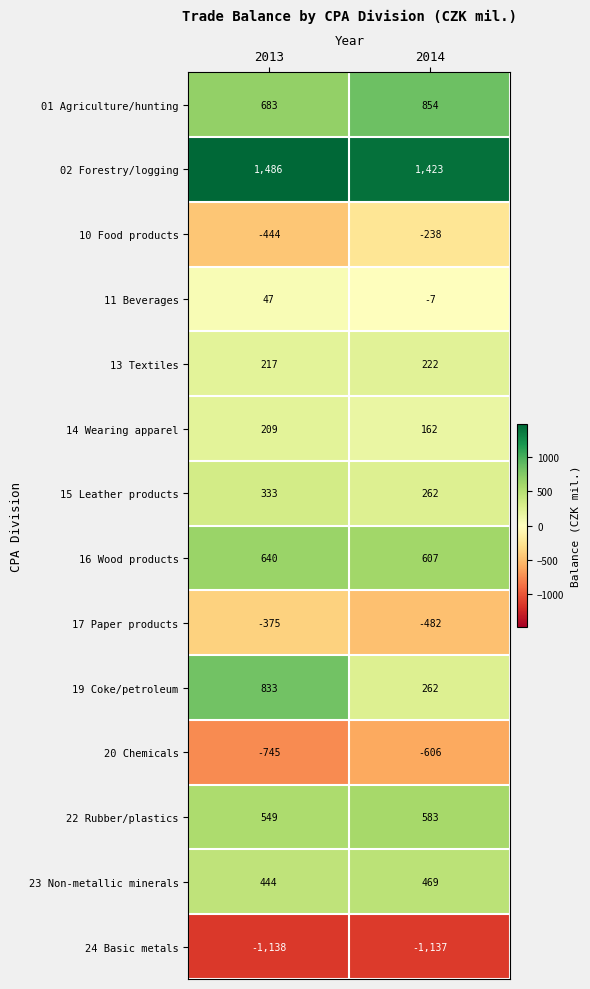

Reading right to left, what are all the values shown in this chart?

01 Agriculture/hunting: 854	683
02 Forestry/logging: 1423	1486
10 Food products: -238	-444
11 Beverages: -7	47
13 Textiles: 222	217
14 Wearing apparel: 162	209
15 Leather products: 262	333
16 Wood products: 607	640
17 Paper products: -482	-375
19 Coke/petroleum: 262	833
20 Chemicals: -606	-745
22 Rubber/plastics: 583	549
23 Non-metallic minerals: 469	444
24 Basic metals: -1137	-1138